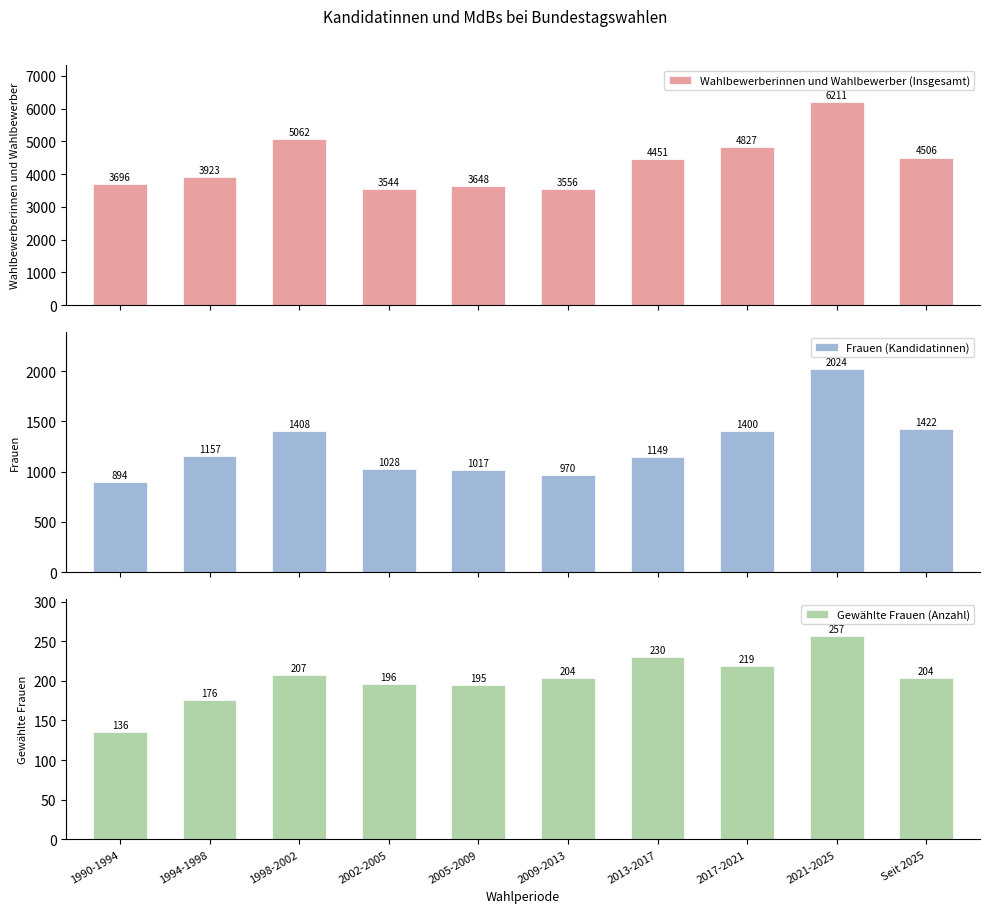

Is it true that Frauen (Kandidatinnen) equals 1149 at 2013-2017?

True